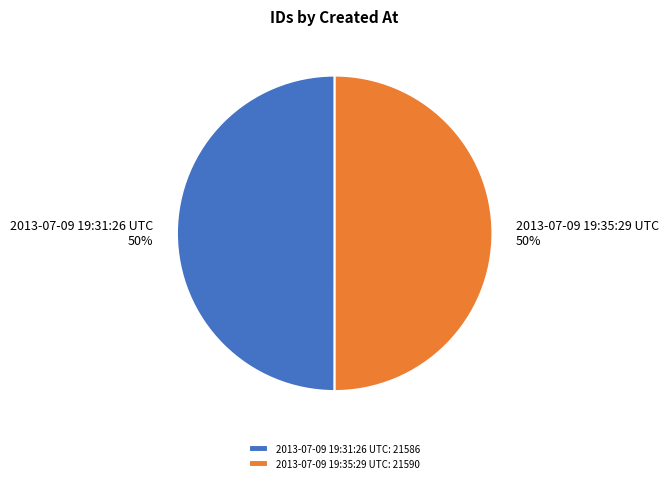

True or false: 2013-07-09 19:31:26 UTC accounts for 39% of the total.

False